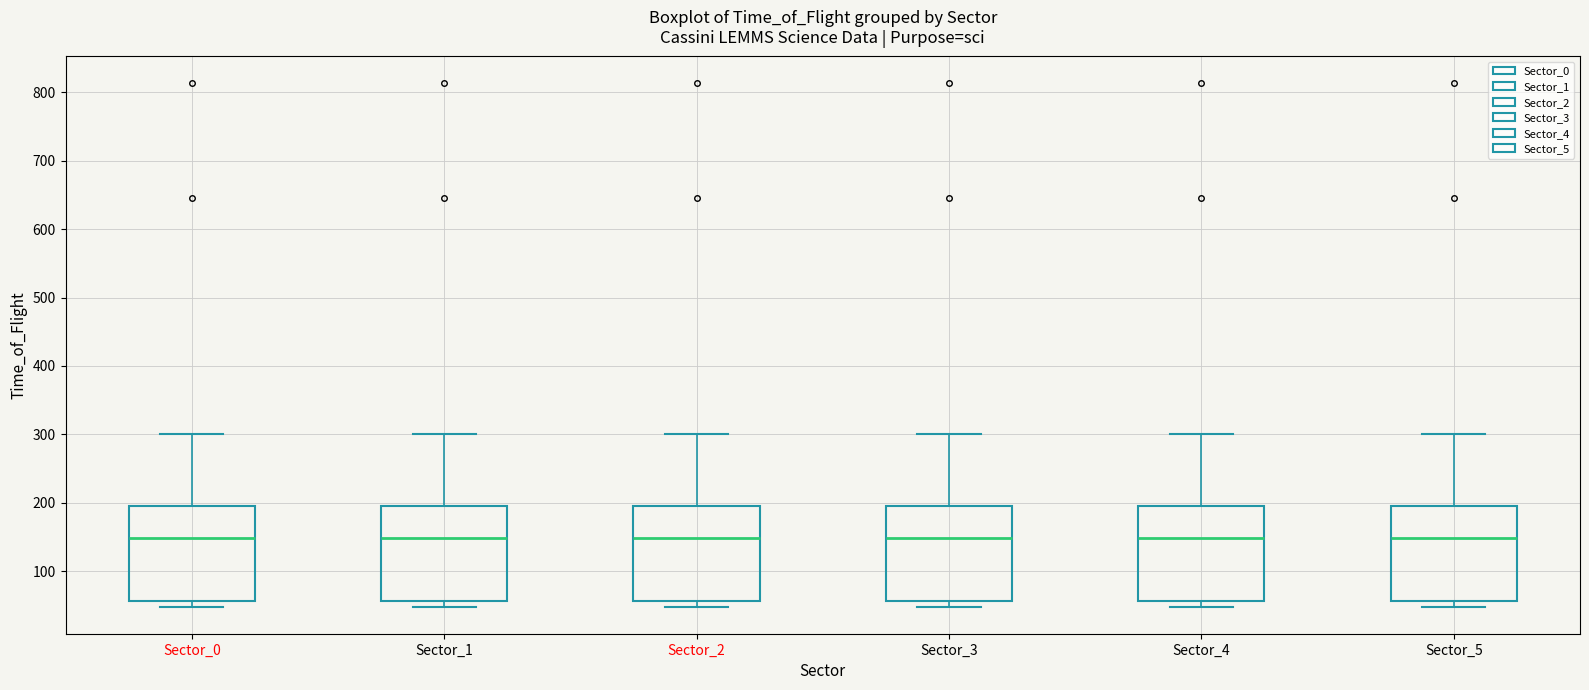

Where does the upper whisker of the box for Sector_3 end on the y-axis? The values are not printed on the chart, so give them approximately, as read against the axis.

300